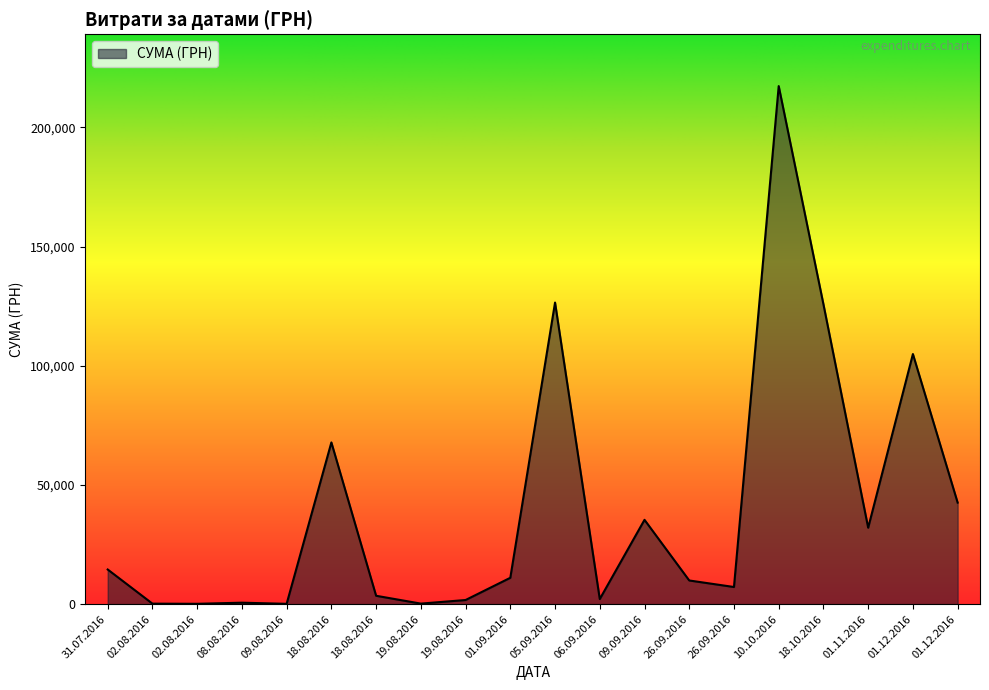

At which category does the chart reach its minimum across all series?

09.08.2016